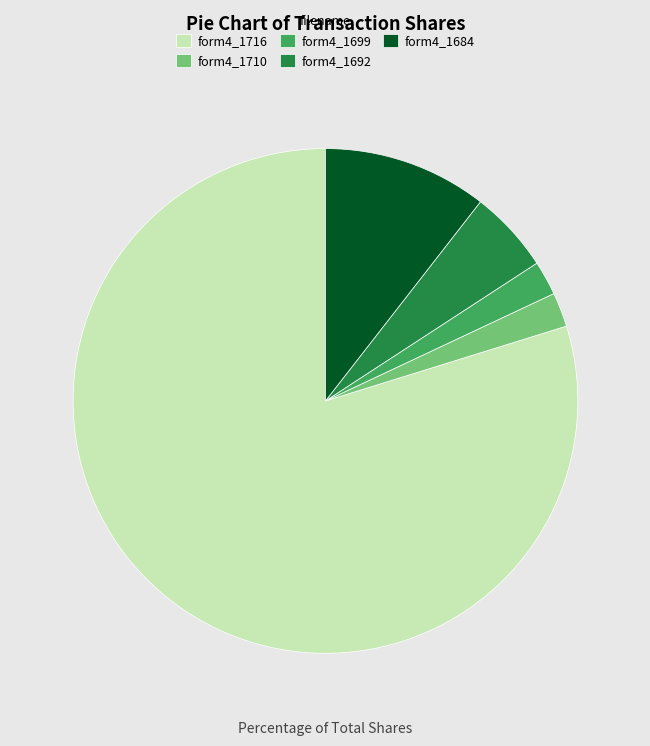

Which slice is the largest?

form4_1716